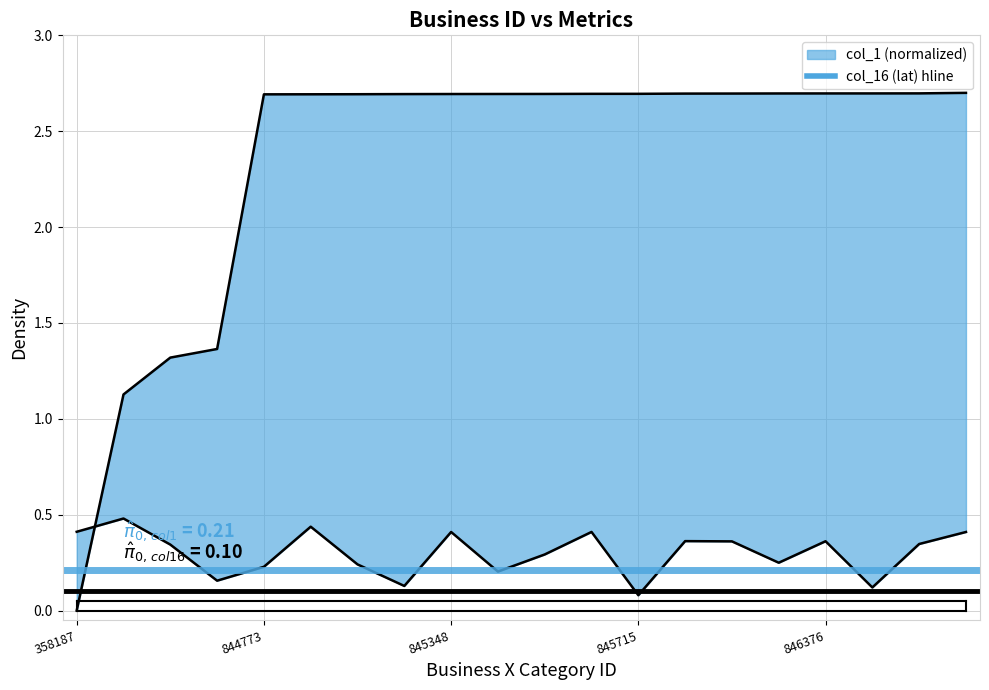

Where is the first local maximum for col_16?

552585